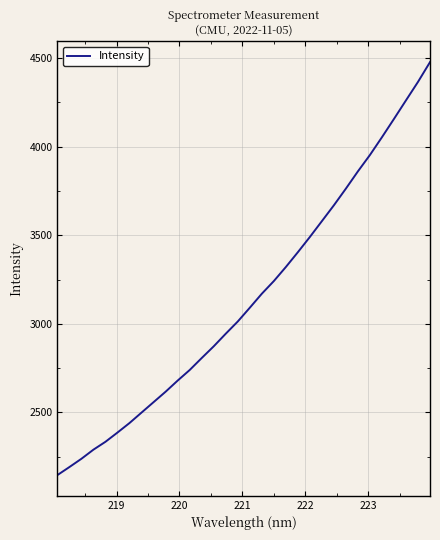

What is the maximum value shown in the chart?

4476.0